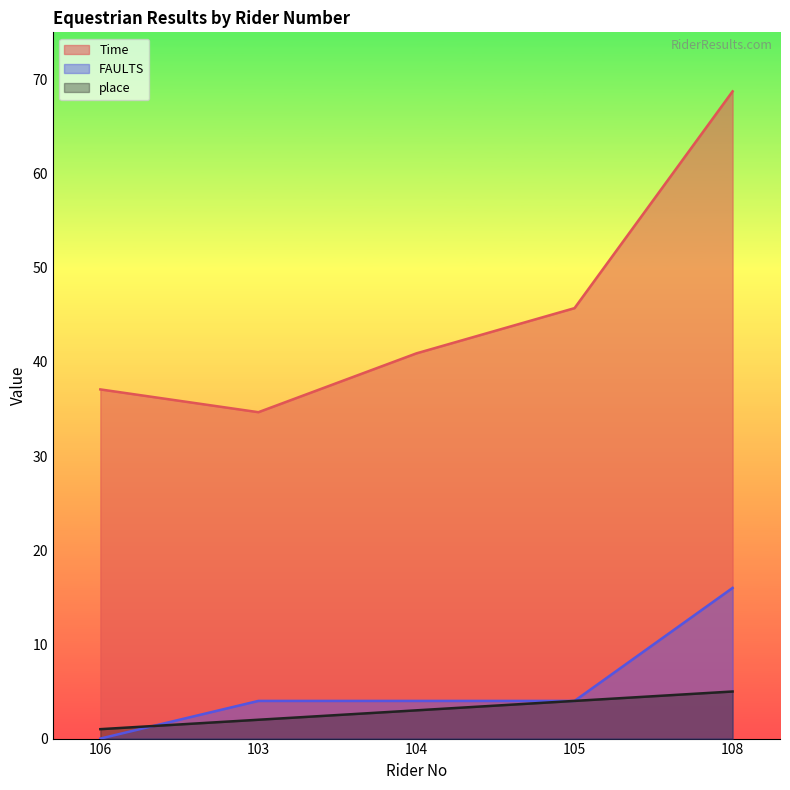

Where does the Time series first go above 40?

104